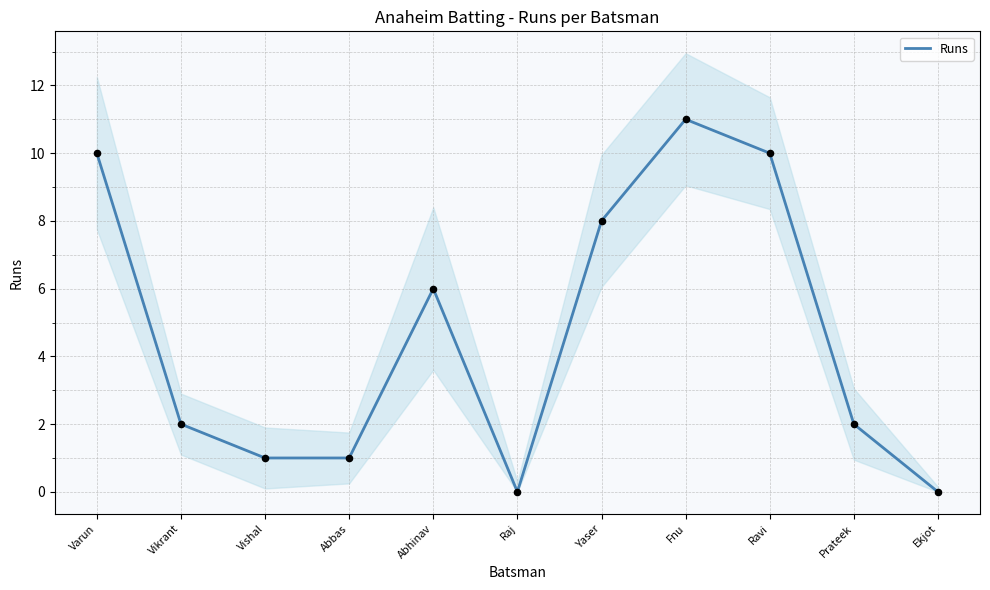

Approximately how many times larger is the value at Varun compared to Fnu?

0.9